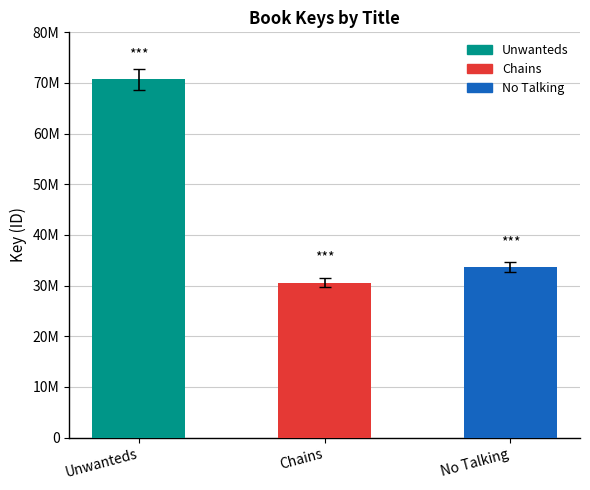

List the labels in order of value, largest first.

Unwanteds, No Talking, Chains